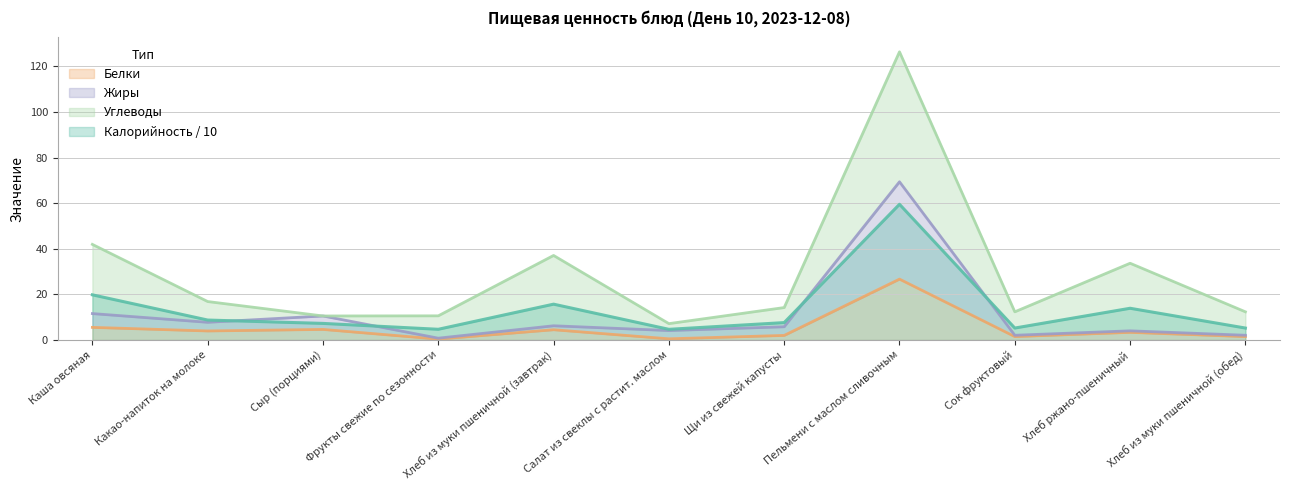

At which label is Калорийность closest to 32?

Каша овсяная